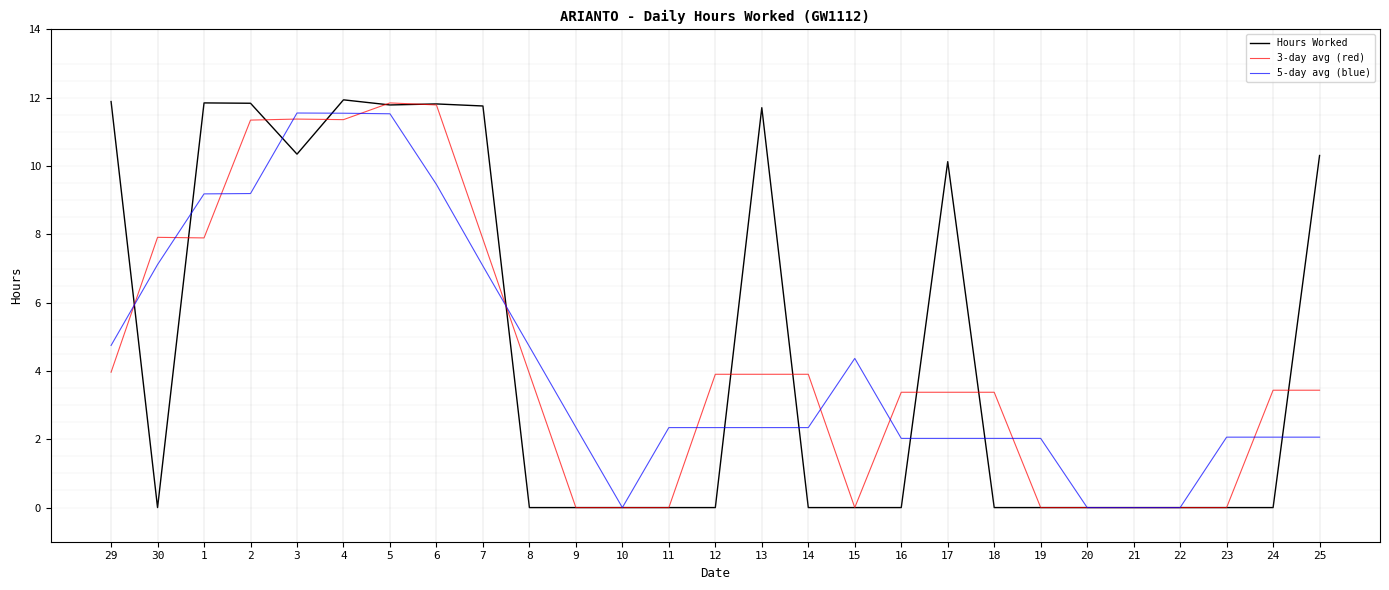

Rank the series at 16 from lowest to highest value.

Hours Worked, 5-day avg (blue), 3-day avg (red)